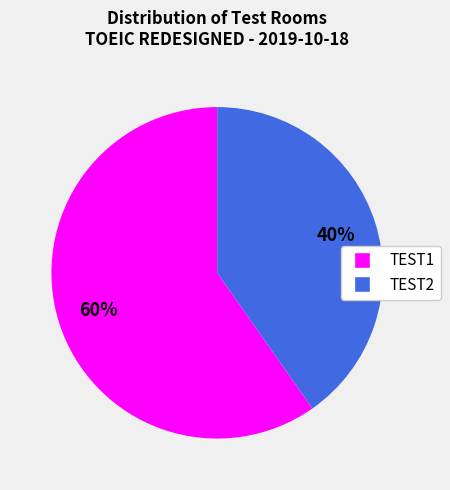

Count the number of slices in the pie.

2